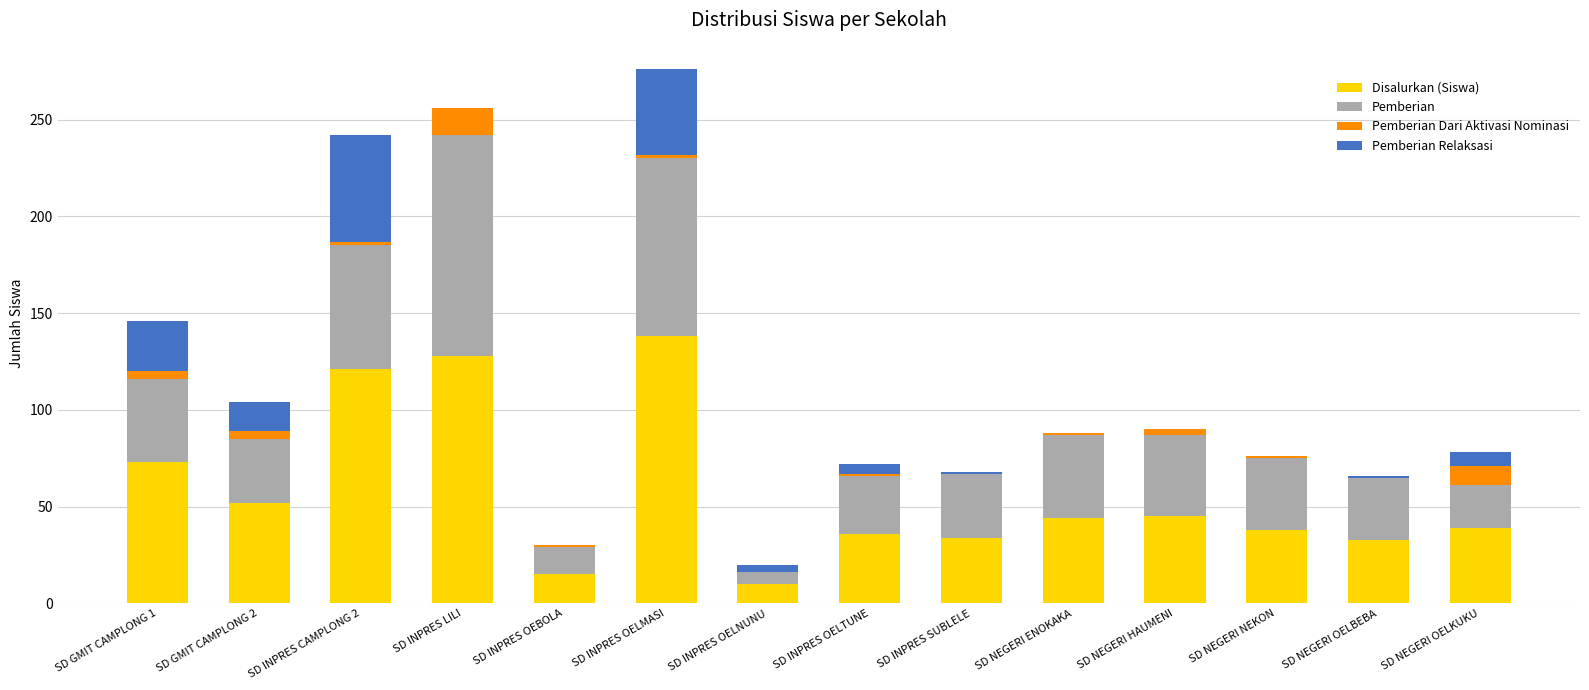

Where is Disalurkan (Siswa) nearest to the value 74?

SD GMIT CAMPLONG 1